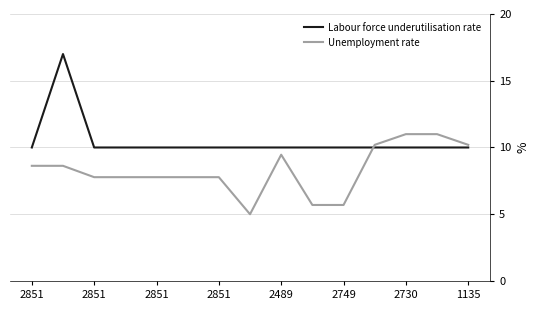

What is the smallest value displayed?

5.0